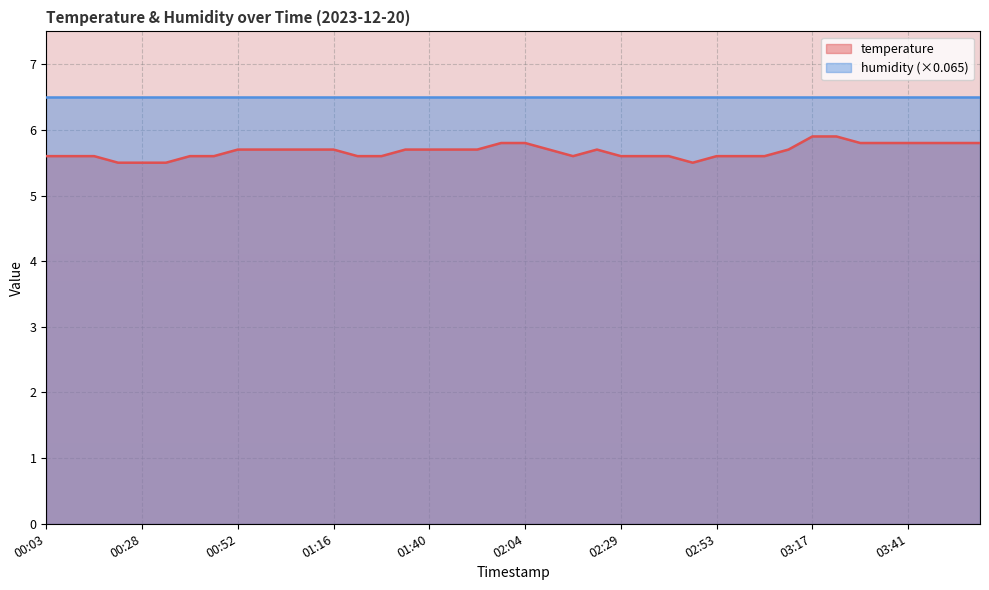

How many points are higher than both their immediate neighbors (excluding endpoints)?

1